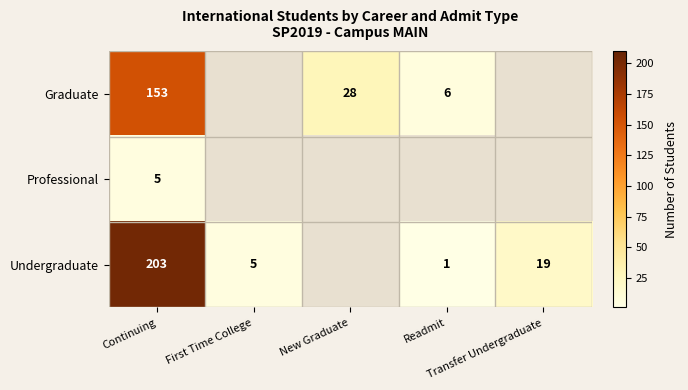

How many distinct data groups are displayed?

3